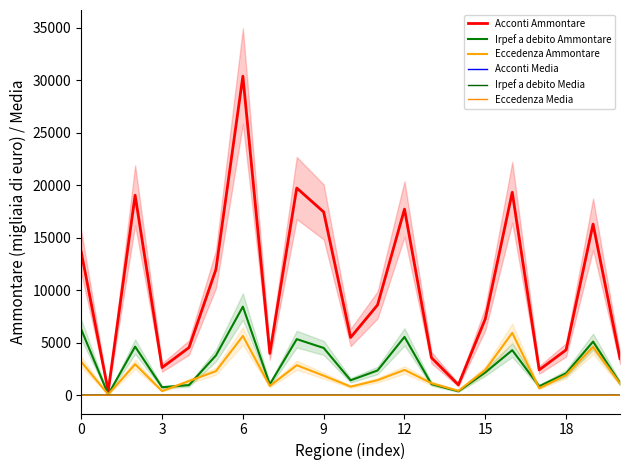

Is this an area chart (filled region under the line)?

No